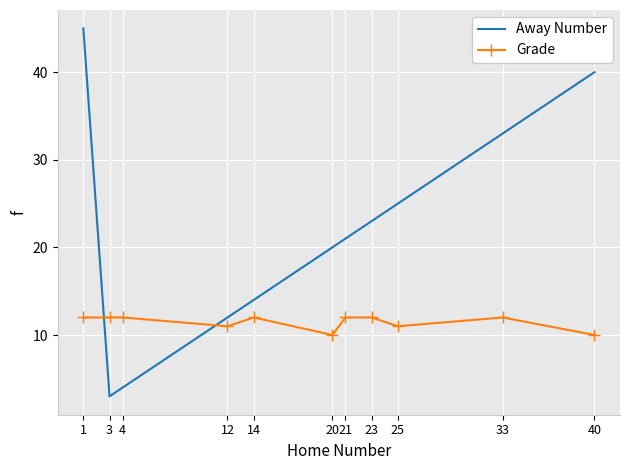

What is the minimum value shown in the chart?

3